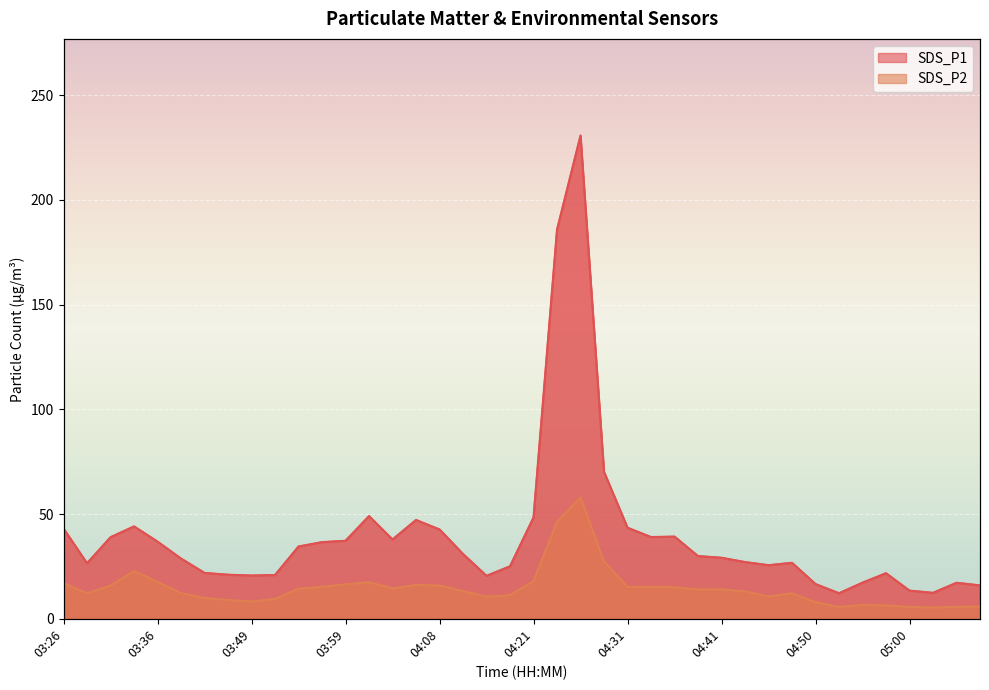

What is the minimum value shown in the chart?

5.4